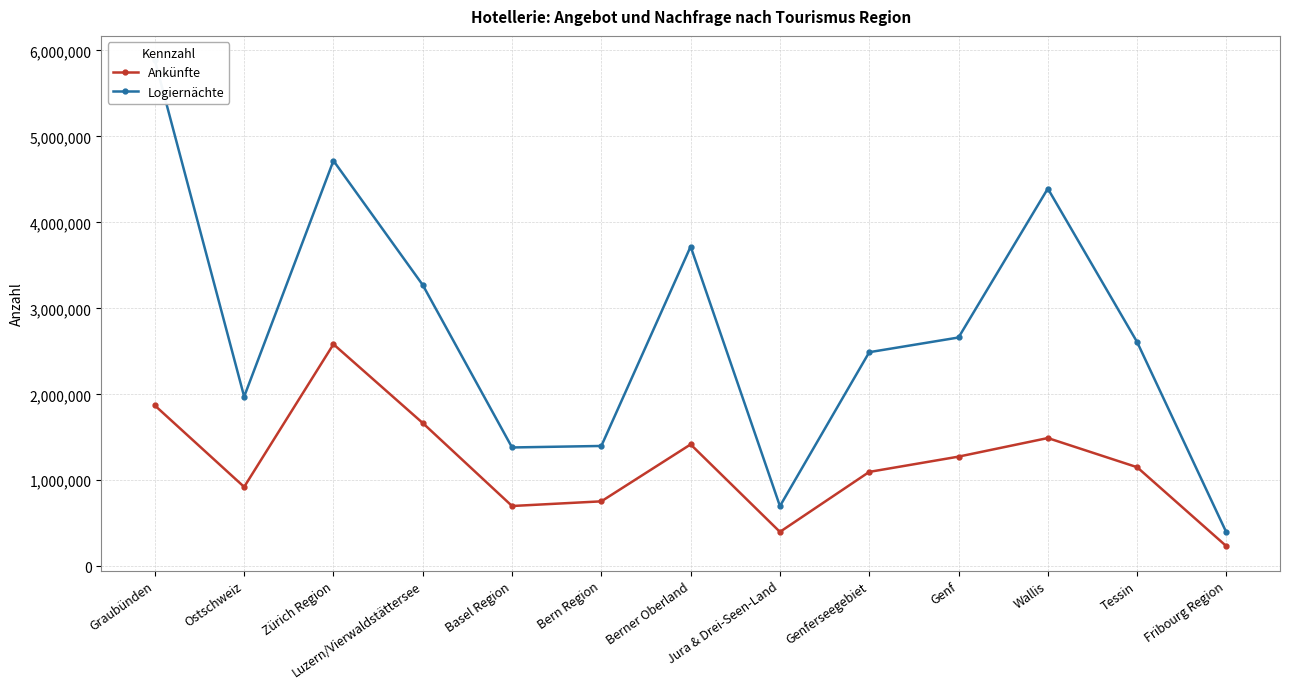

What is the value of the Logiernächte point at the 1st from the left?

5885436